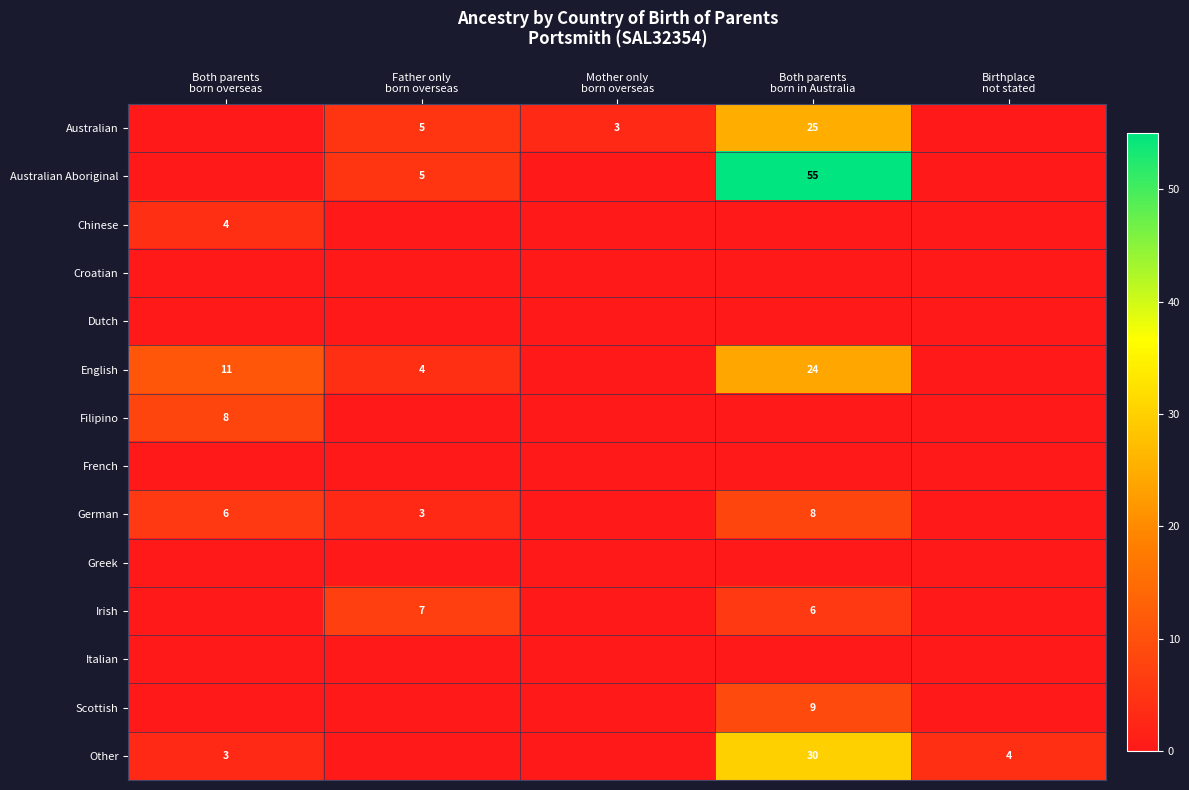

What is the average value of the Other series?

7